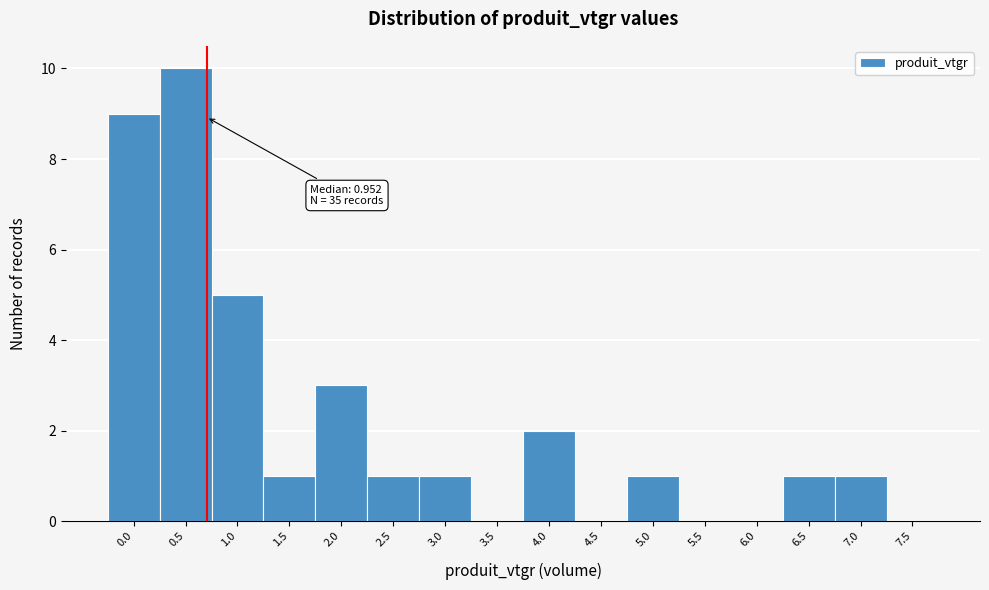

Reading left to right, what are all the values shown in this chart?

0.0=9	0.5=10	1.0=5	1.5=1	2.0=3	2.5=1	3.0=1	3.5=0	4.0=2	4.5=0	5.0=1	5.5=0	6.0=0	6.5=1	7.0=1	7.5=0